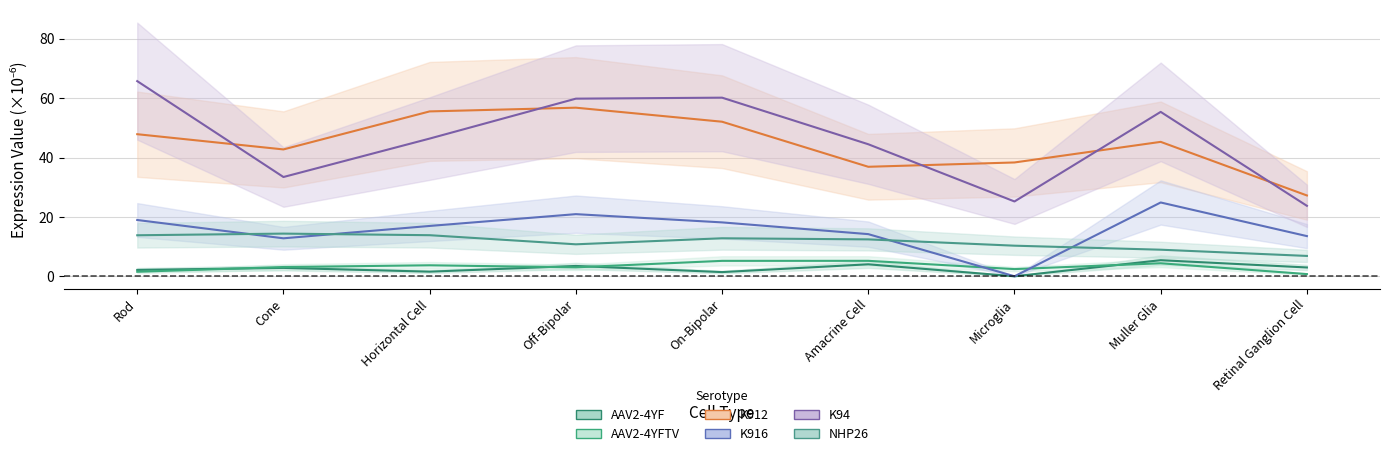

At which category does the chart reach its minimum across all series?

Microglia